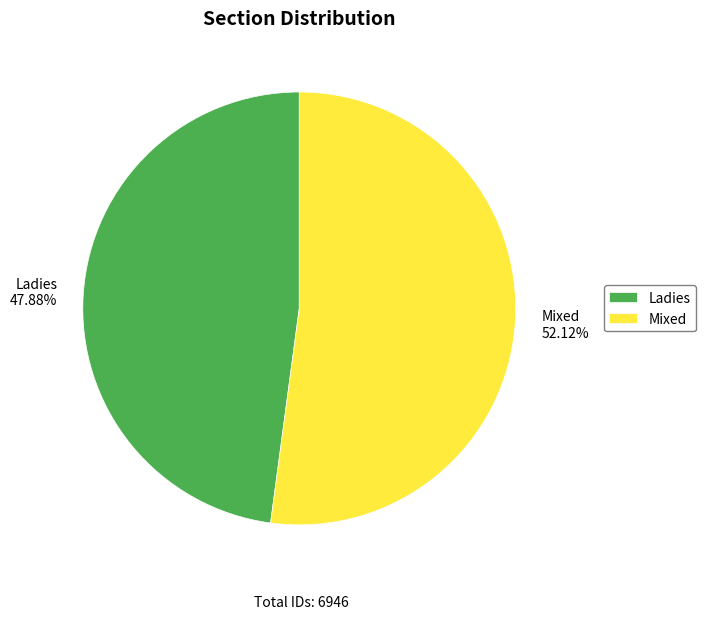

What is the largest slice in the pie chart?

Mixed